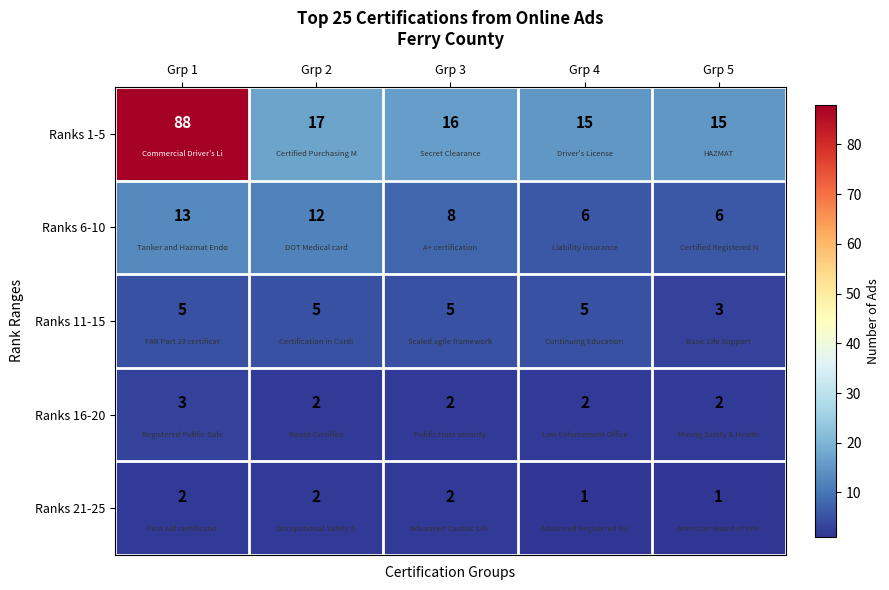

Reading left to right, transcribe all the data shown in this chart.

Ranks 1-5: 88	17	16	15	15
Ranks 6-10: 13	12	8	6	6
Ranks 11-15: 5	5	5	5	3
Ranks 16-20: 3	2	2	2	2
Ranks 21-25: 2	2	2	1	1